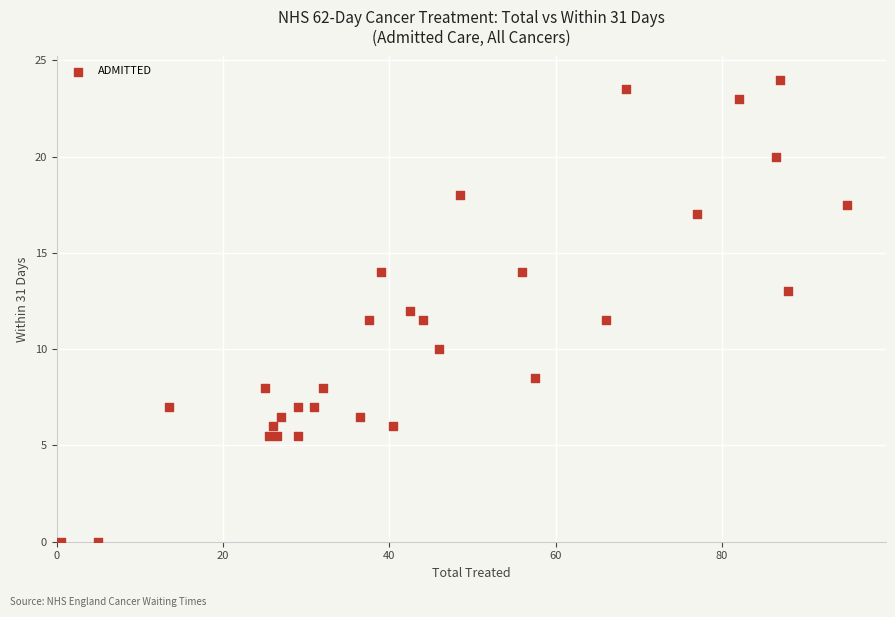

What is the range of X values (max minus min)?

94.5